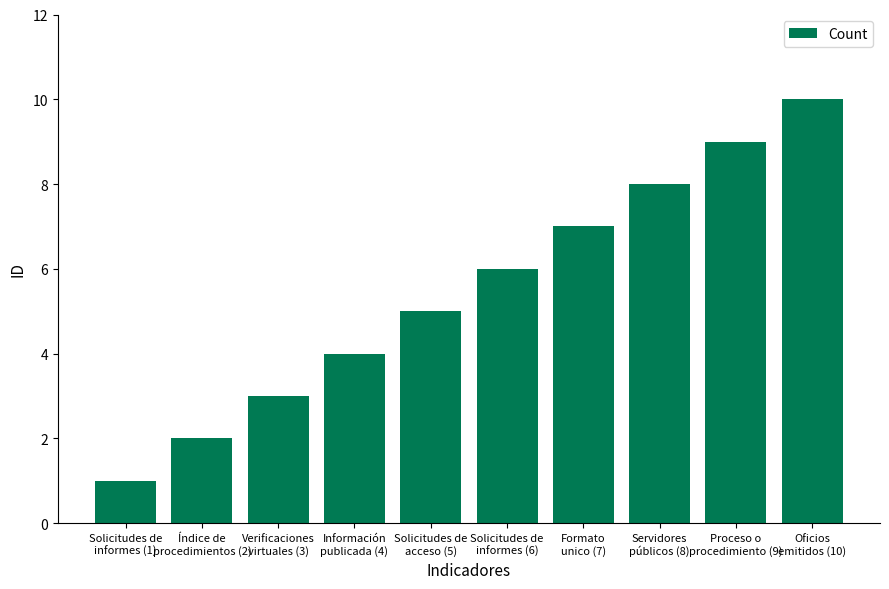

The value at Proceso o
procedimiento (9) is 5. True or false?

False